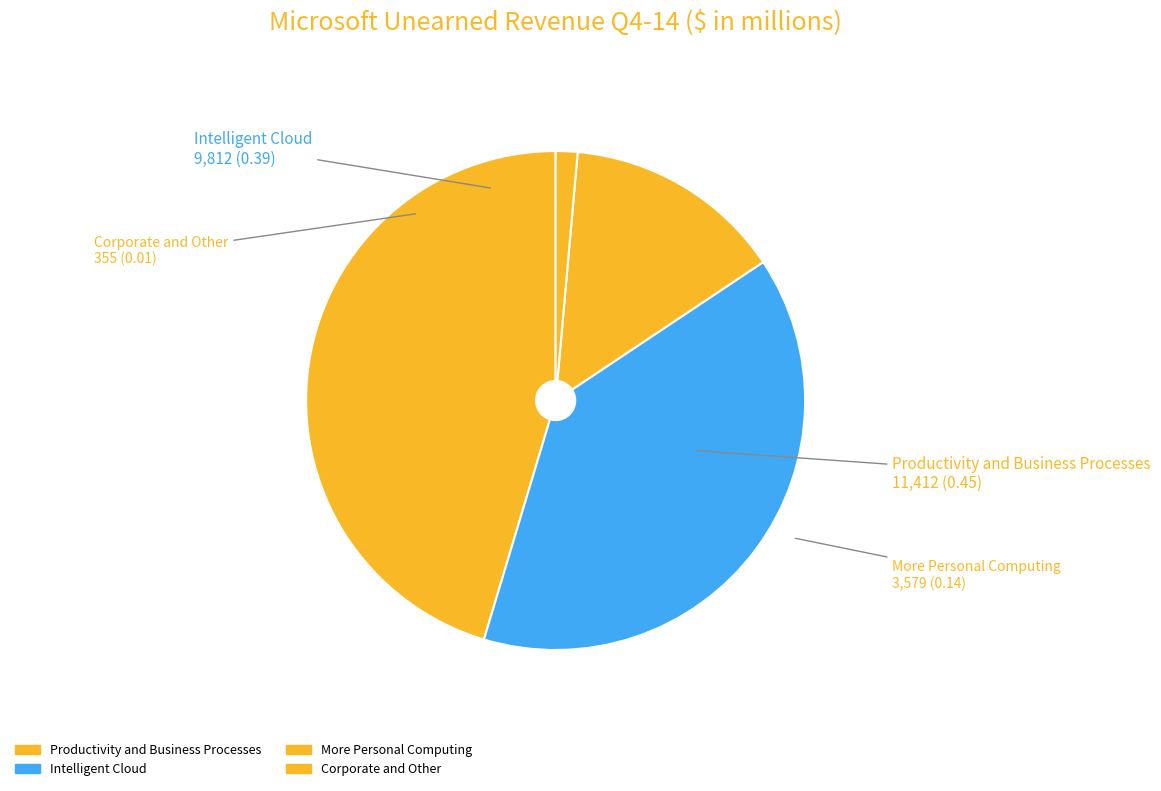

Approximately how many times larger is the value at More Personal Computing compared to Productivity and Business Processes?

0.3